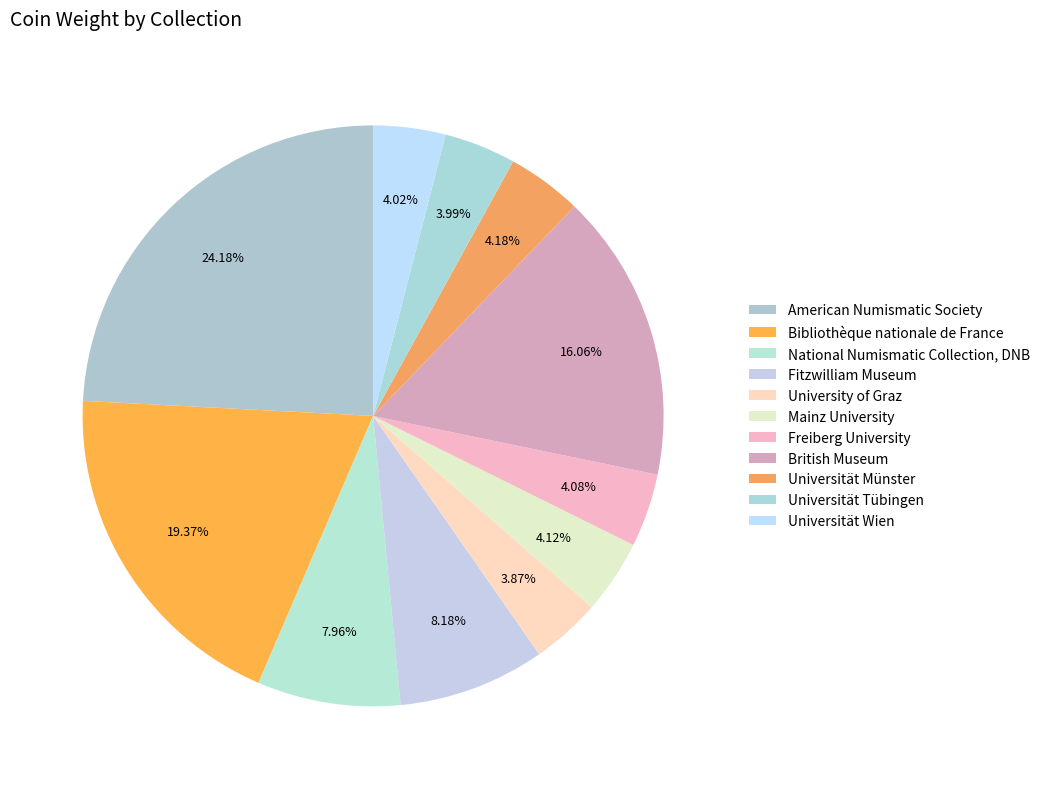

Is there a majority slice in this chart?

No